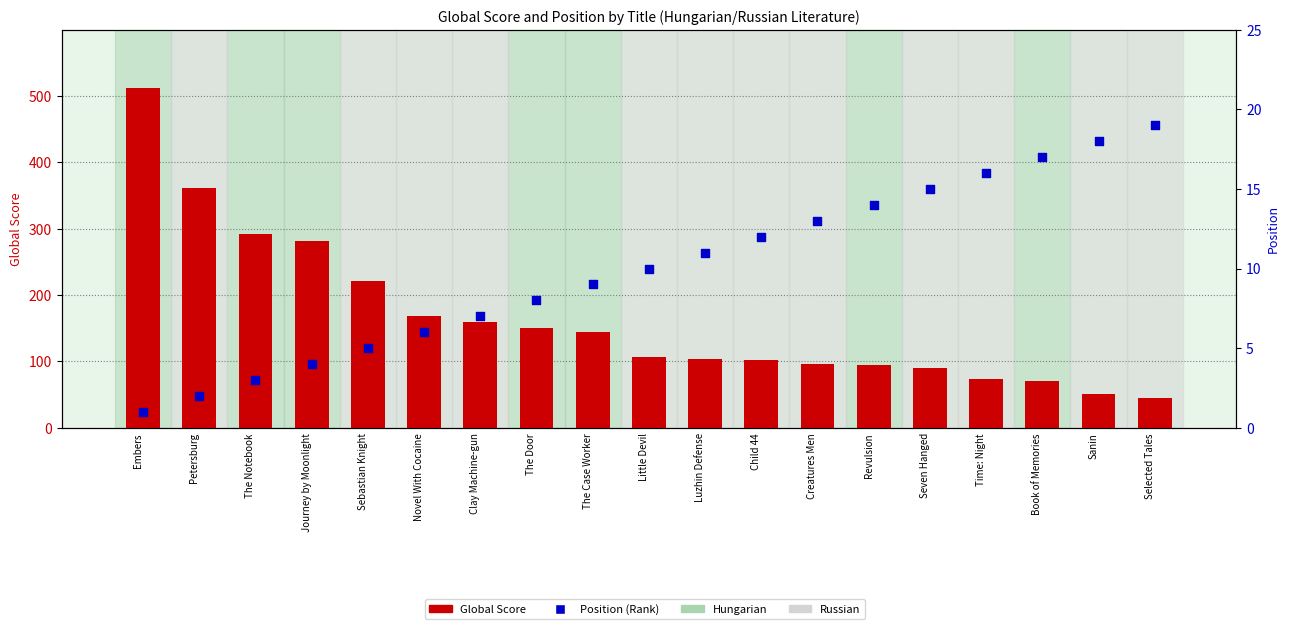

What is the total value across all series at Seven Hanged?

105